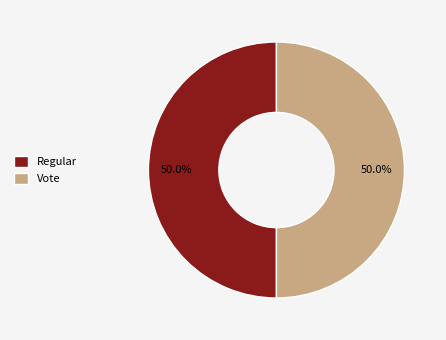

Approximately how many times larger is the value at Regular compared to Vote?

1.0